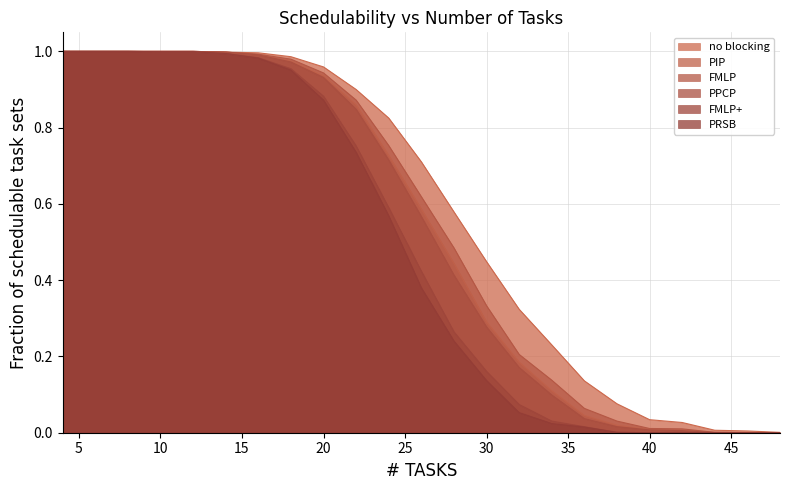

How many lines are shown in the chart?

6